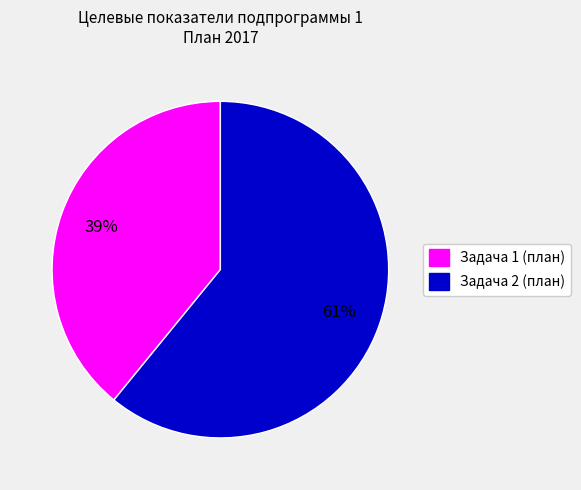

How many slices are in this pie chart?

2